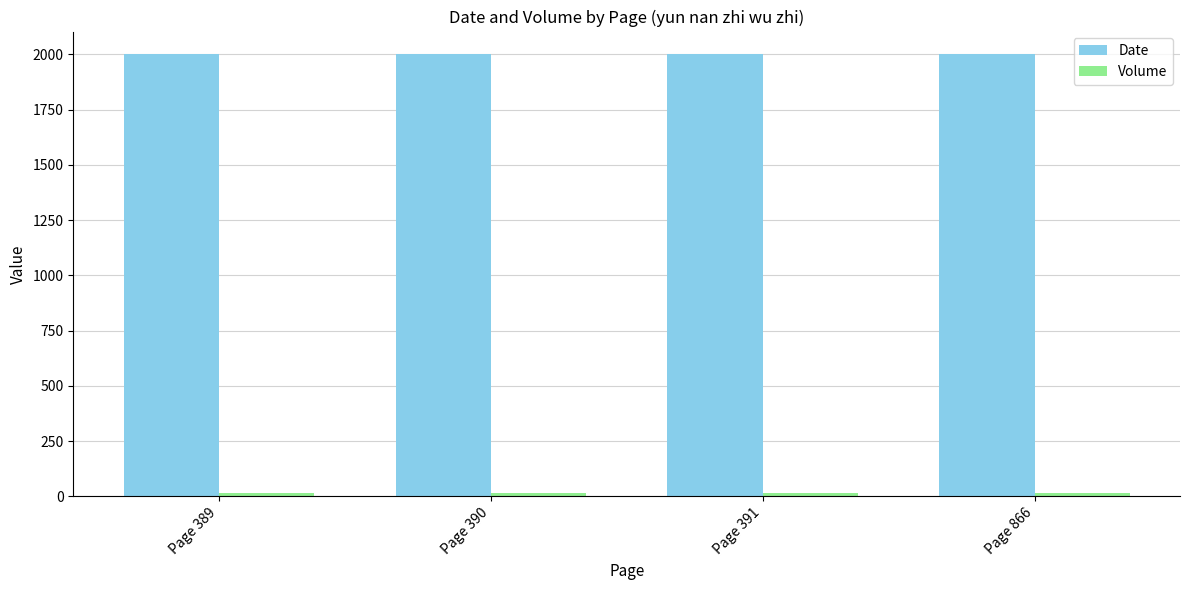

Does the chart contain any negative values?

No